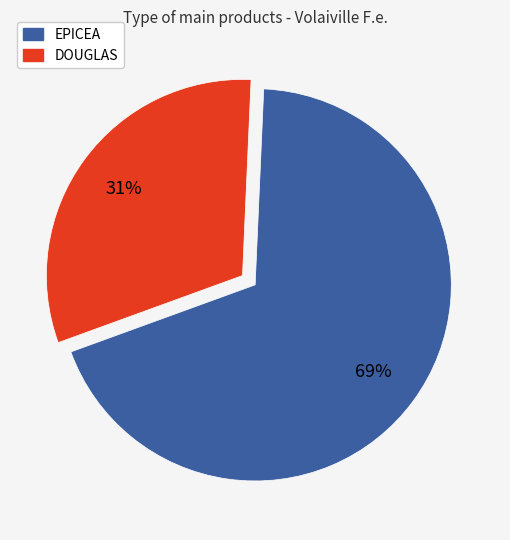

Which category has the smallest portion of the pie?

DOUGLAS